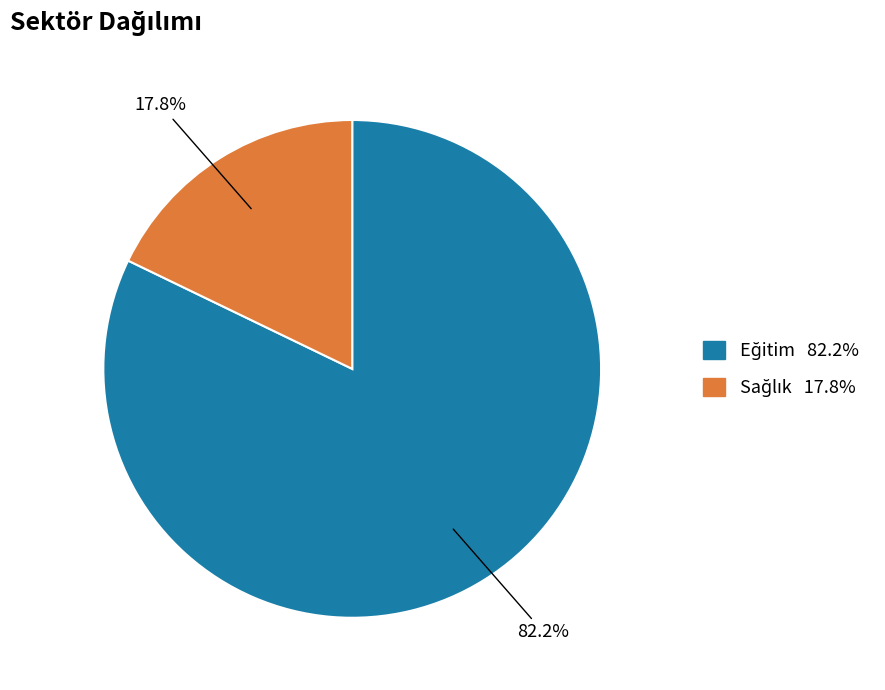

Does any single category account for the majority?

Yes